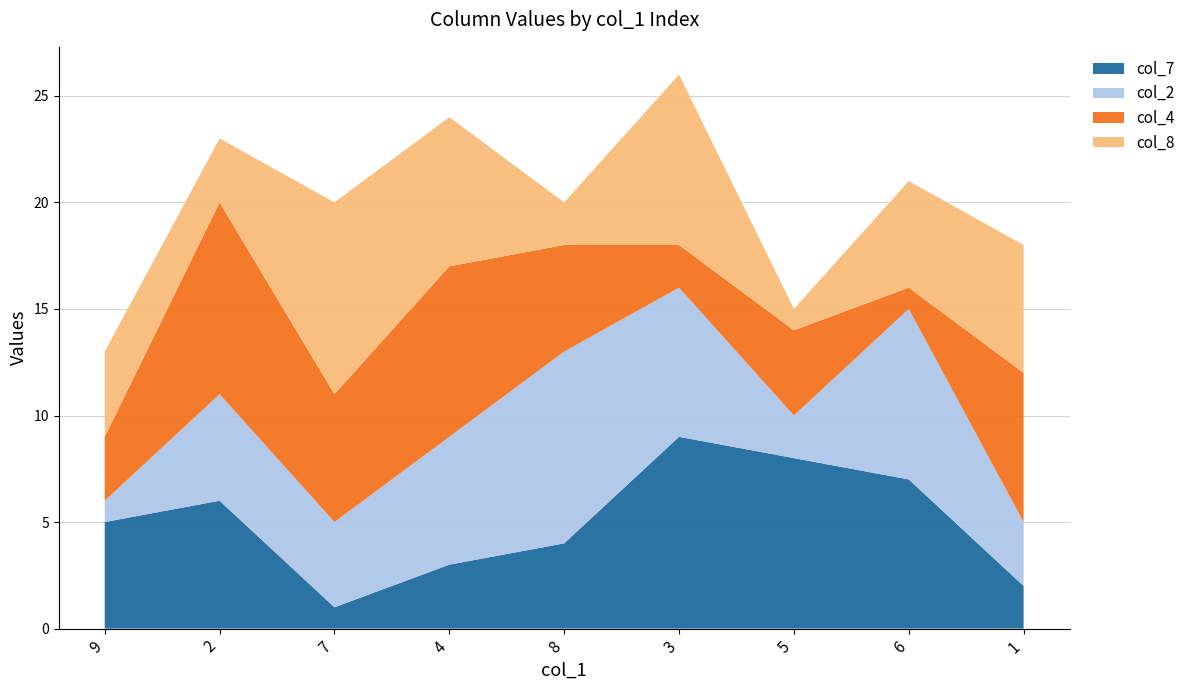

The col_7 series shows 5 at 3. True or false?

False